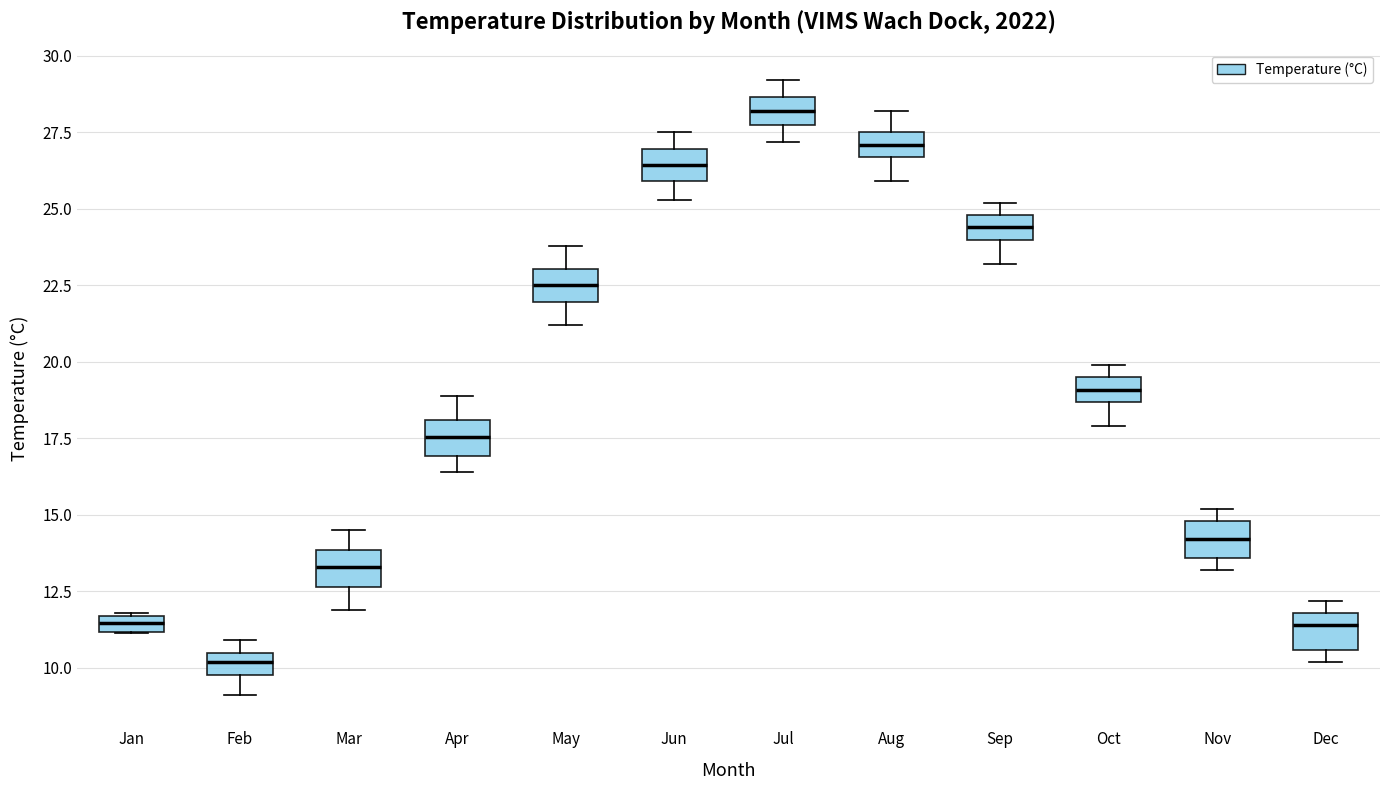

Where does the lower whisker of the box for Mar end on the y-axis? The values are not printed on the chart, so give them approximately, as read against the axis.

12.0